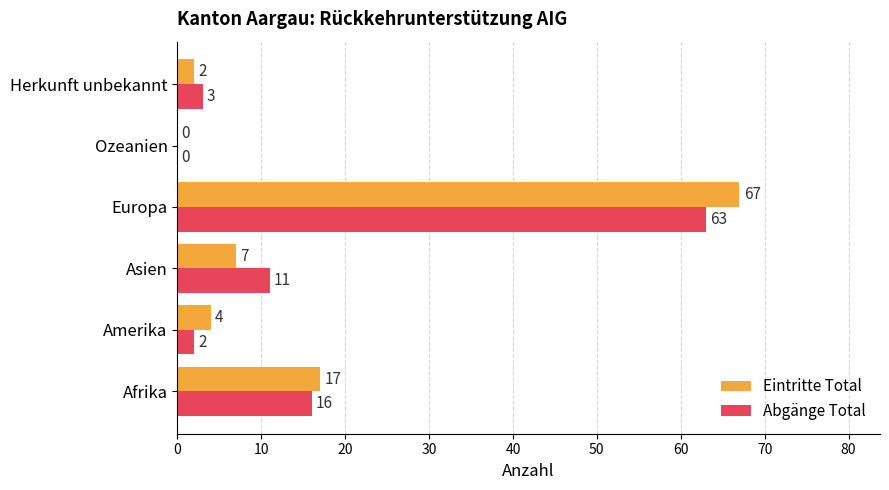

What is the sum of the Eintritte Total values at Herkunft unbekannt and Afrika?

19